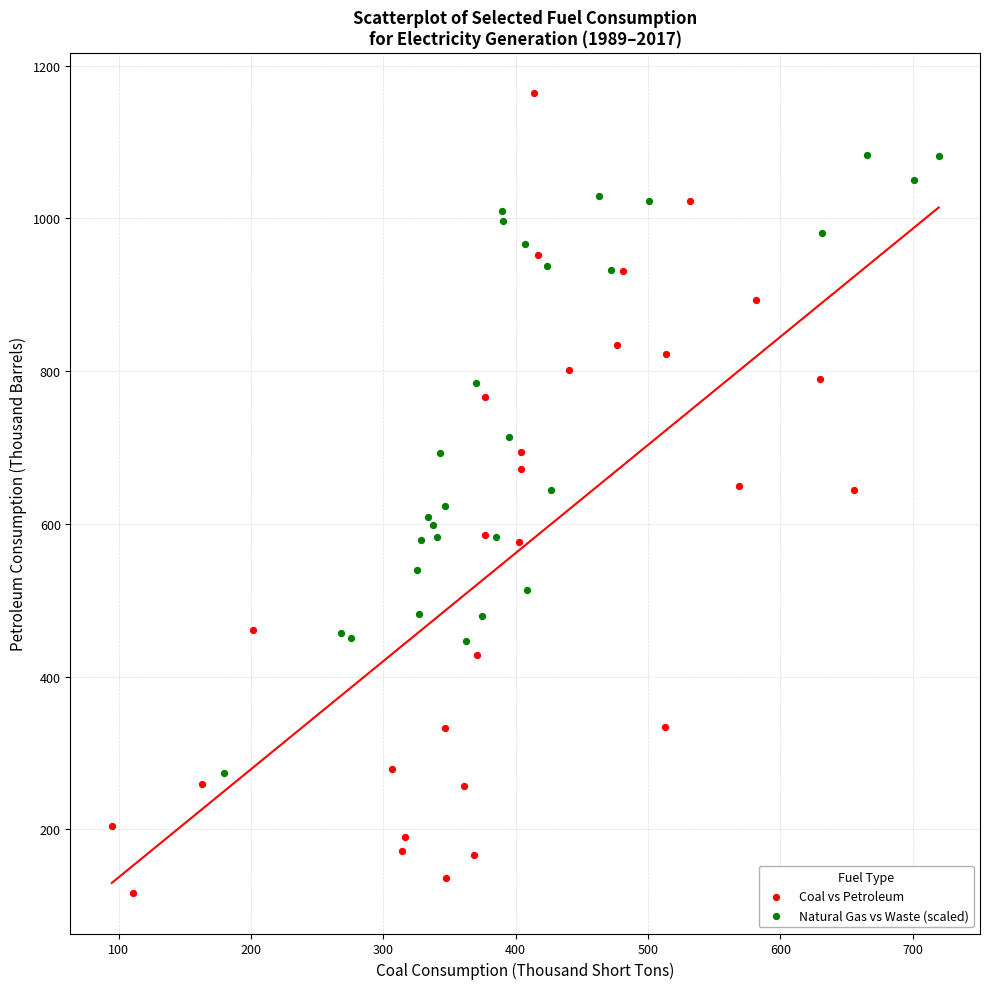

Which series has the largest Y range (max minus min)?

Coal vs Petroleum